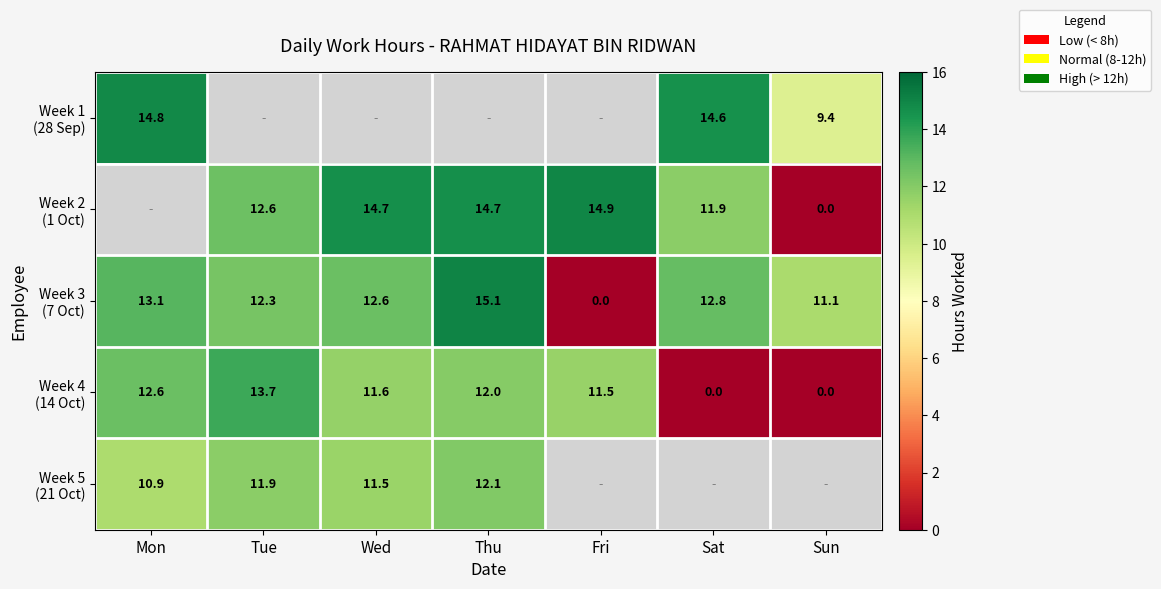

Is the value of Week 2 (1 Oct) at Sun greater than the value of Week 5 (21 Oct) at Tue?

No